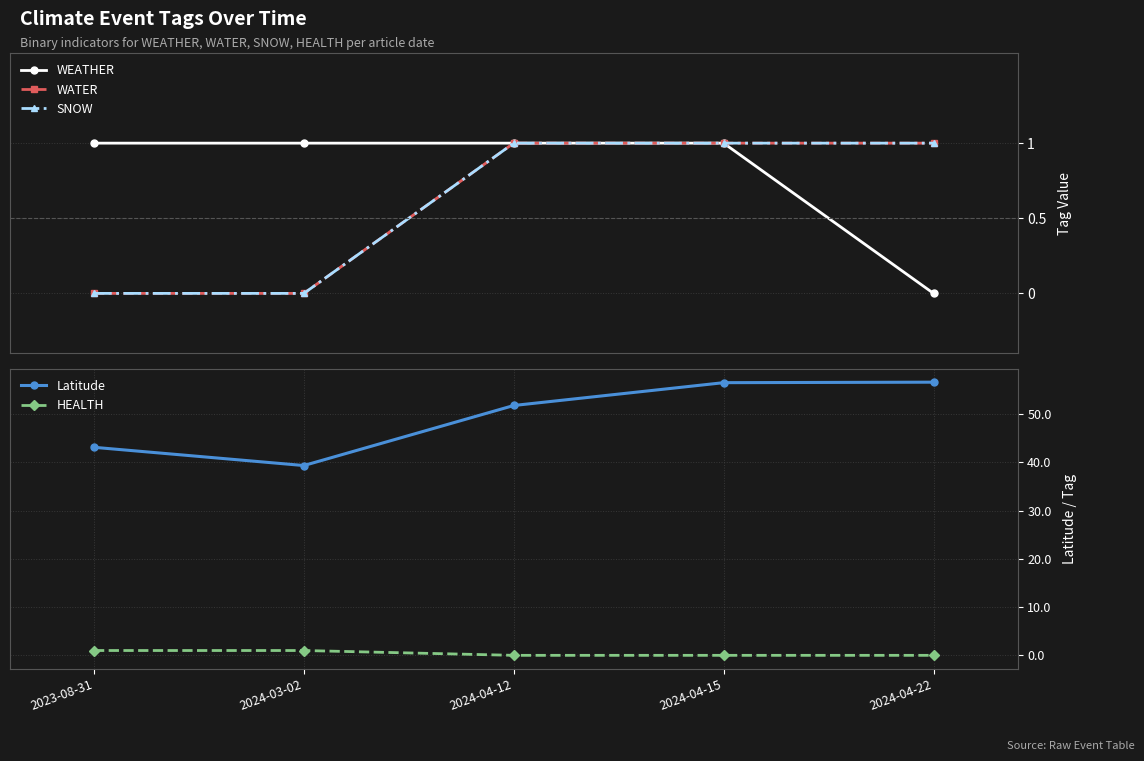

How many WEATHER values are between 1 and 2?

4